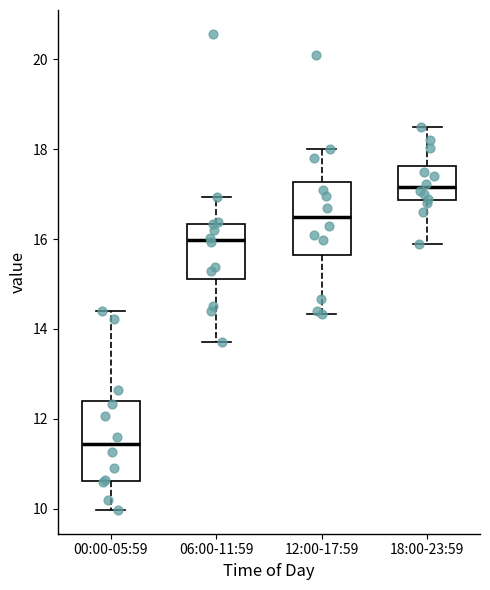

Where does the upper whisker of the box for 18:00-23:59 end on the y-axis? The values are not printed on the chart, so give them approximately, as read against the axis.

18.6